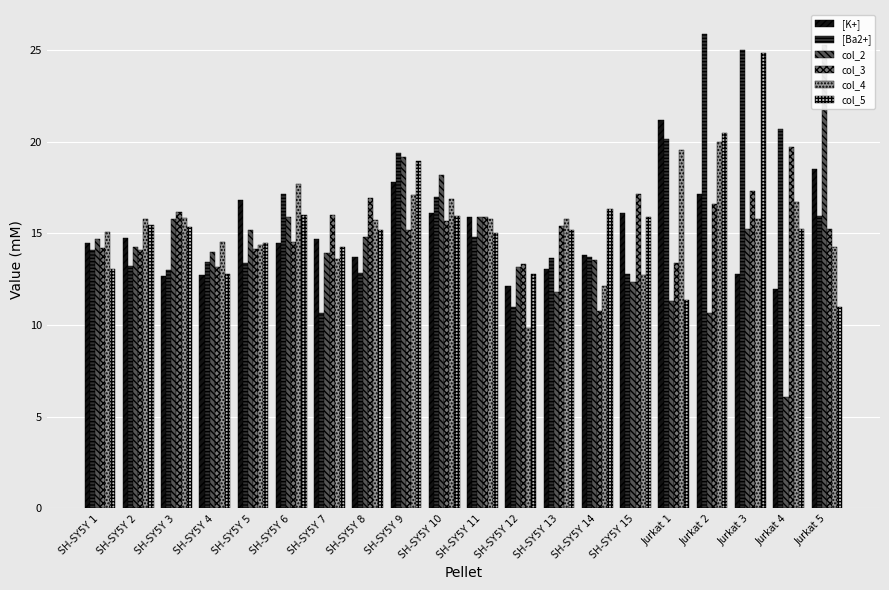

How many data points in [K+] are less than 14?

8